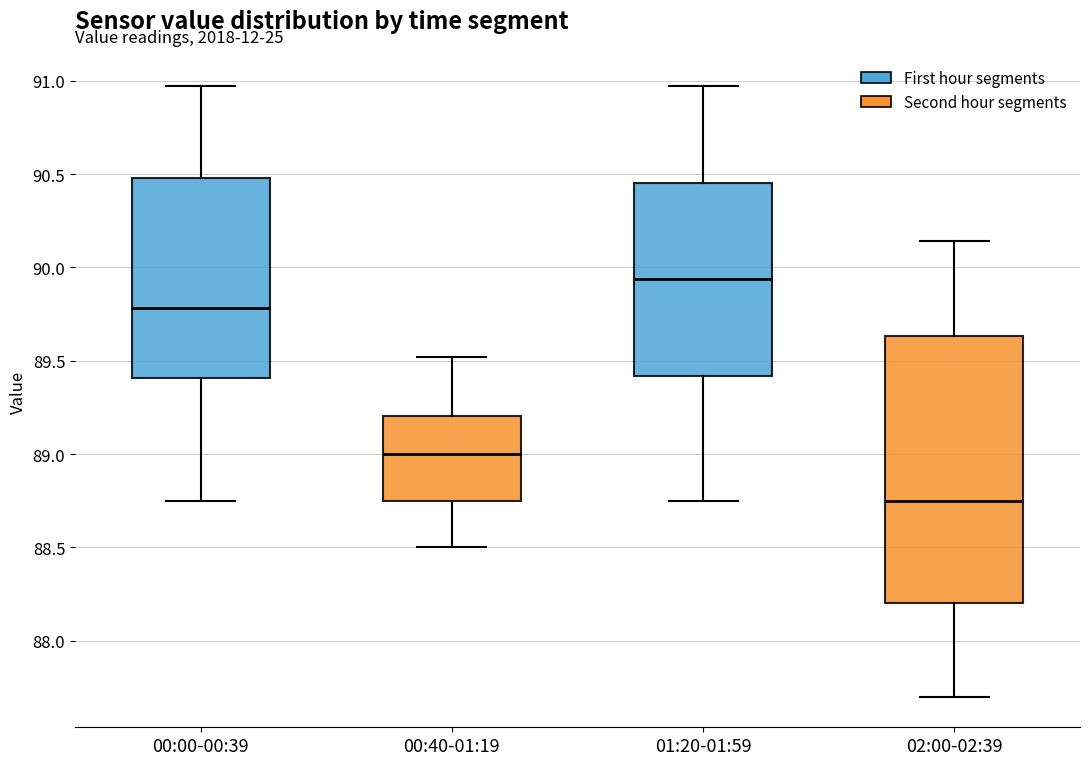

Reading left to right, read every box against the y-axis: the position of its median line, the range the box covers, and the ends of its whiskers. The values are not printed on the chart, so give them approximately, as read against the axis.

00:00-00:39: median 89.80, box 89.40 to 90.50, whiskers 88.75 to 90.95
00:40-01:19: median 89.00, box 88.75 to 89.20, whiskers 88.50 to 89.50
01:20-01:59: median 89.95, box 89.40 to 90.45, whiskers 88.75 to 90.95
02:00-02:39: median 88.75, box 88.20 to 89.65, whiskers 87.70 to 90.15